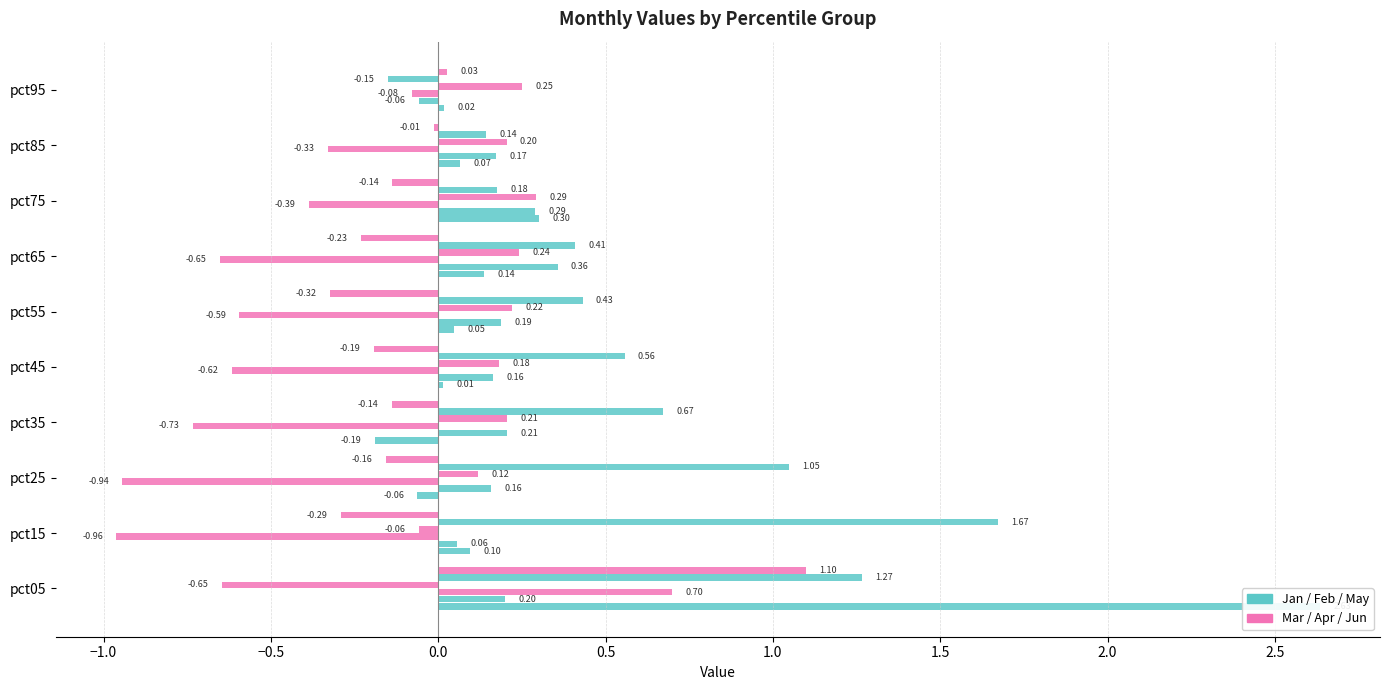

Which series has the largest total across all categories?

May